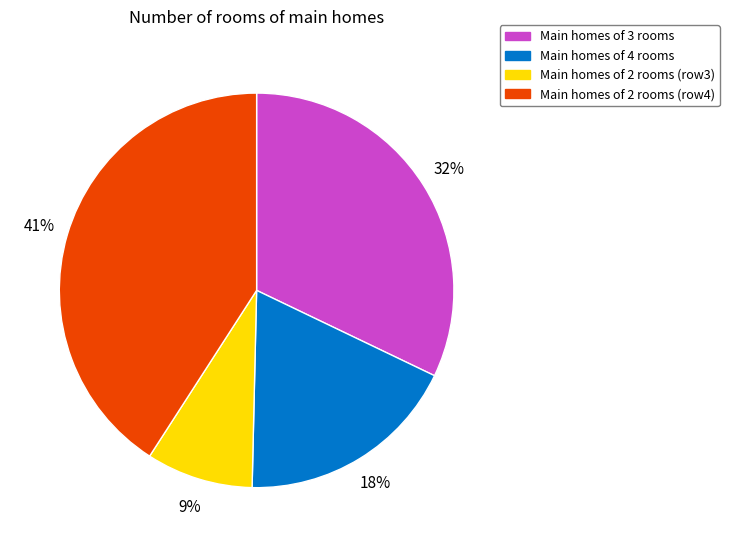

Is it true that Main homes of 2 rooms (row4) is 41% of the pie?

True